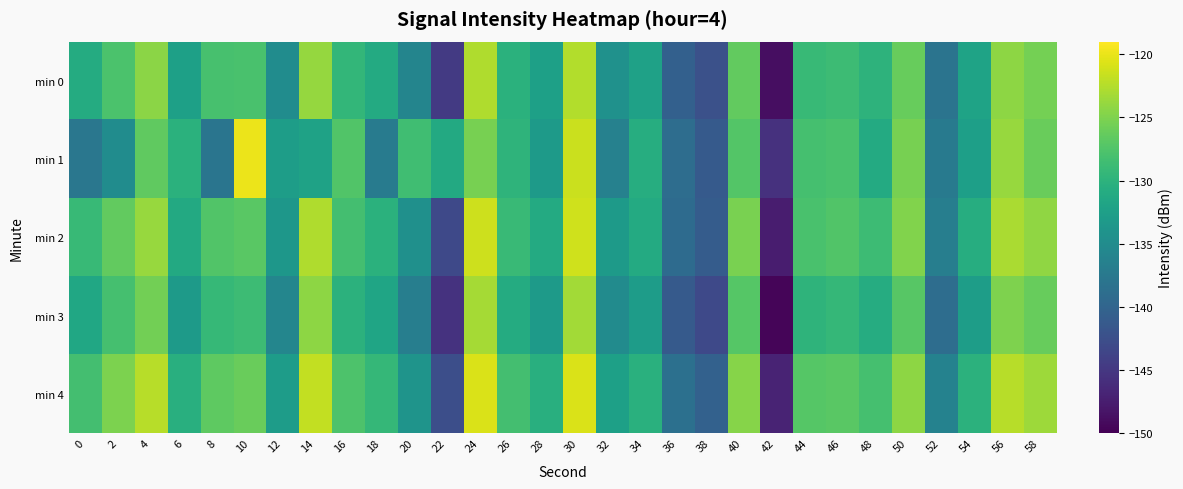

Which series changed the most between 10 and 50?

min 1